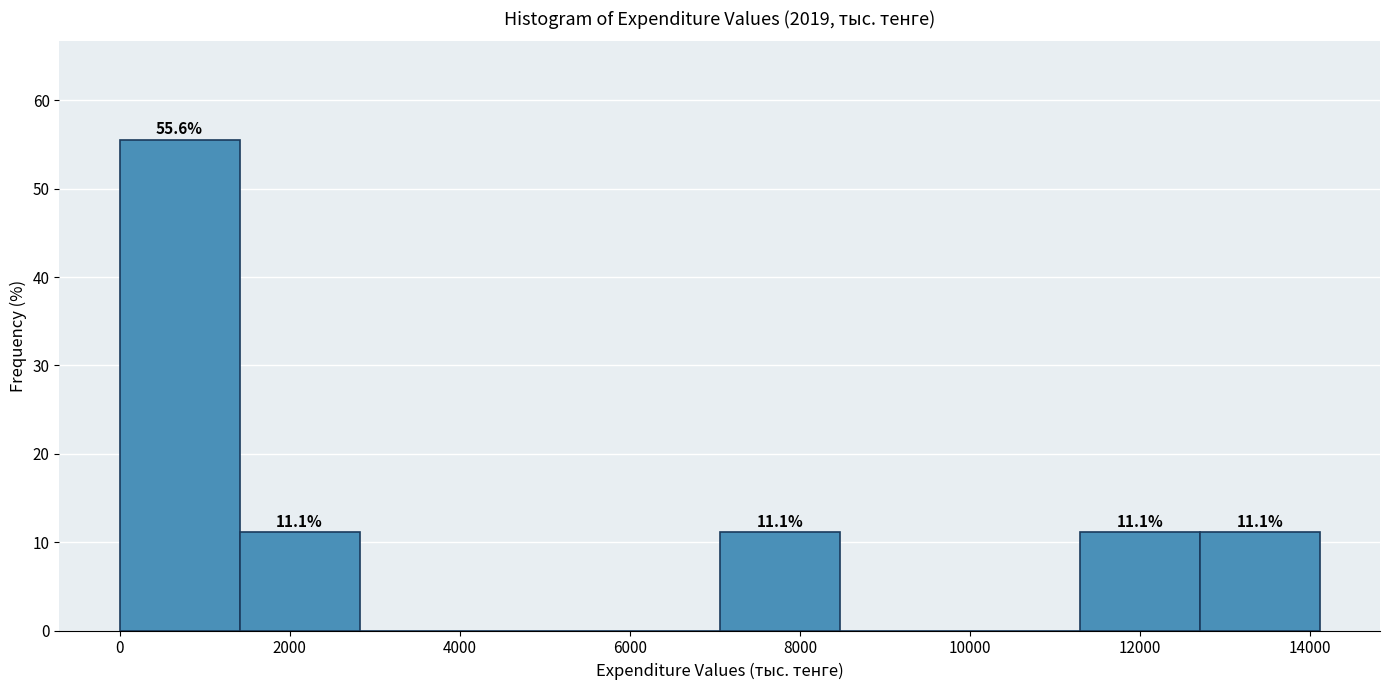

Over which range of the x-axis is the bar tallest?

0 to 1400